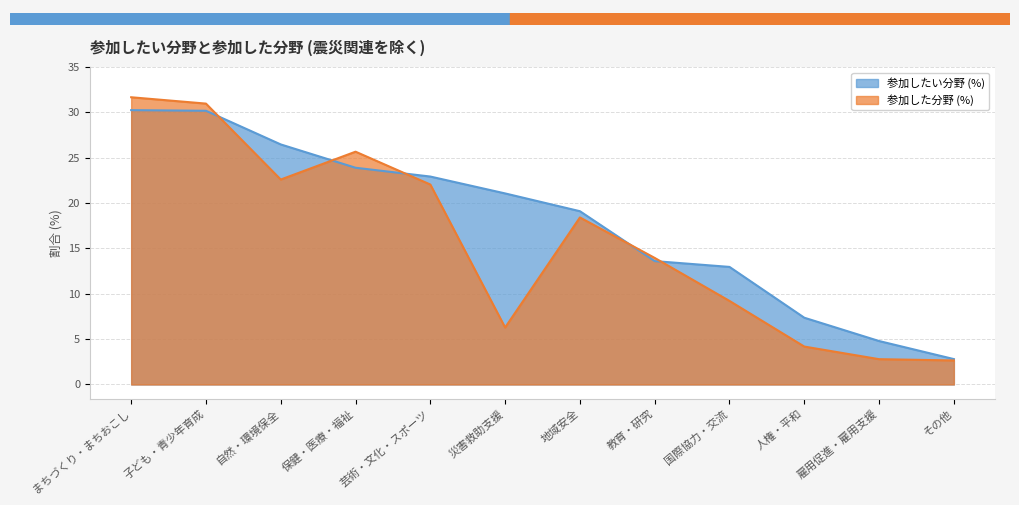

Is the value of 参加した分野 (%) at 子ども・青少年育成 greater than the value of 参加したい分野 (%) at 国際協力・交流?

Yes